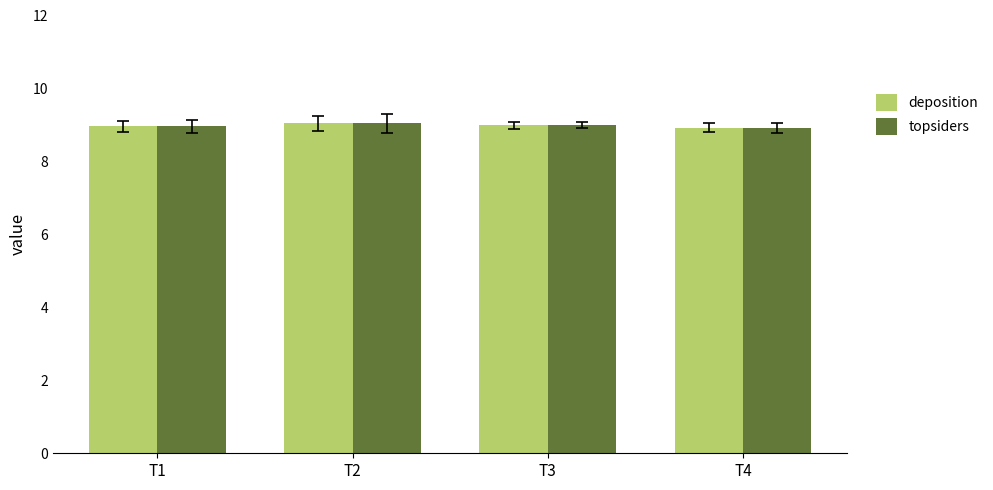

What is the value of the topsiders bar at the 4th from the left?

8.9